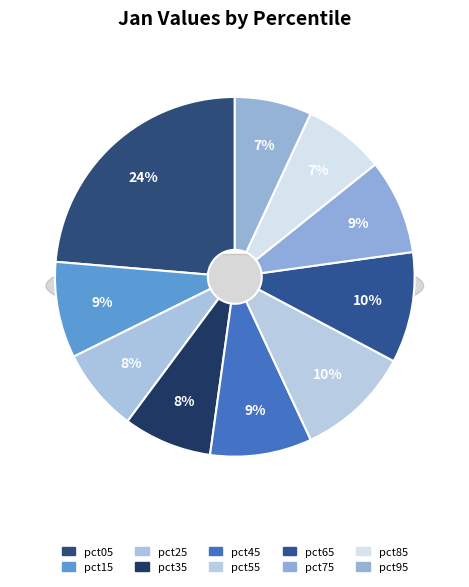

What percentage is the pct25 slice, to the nearest percent?

8%